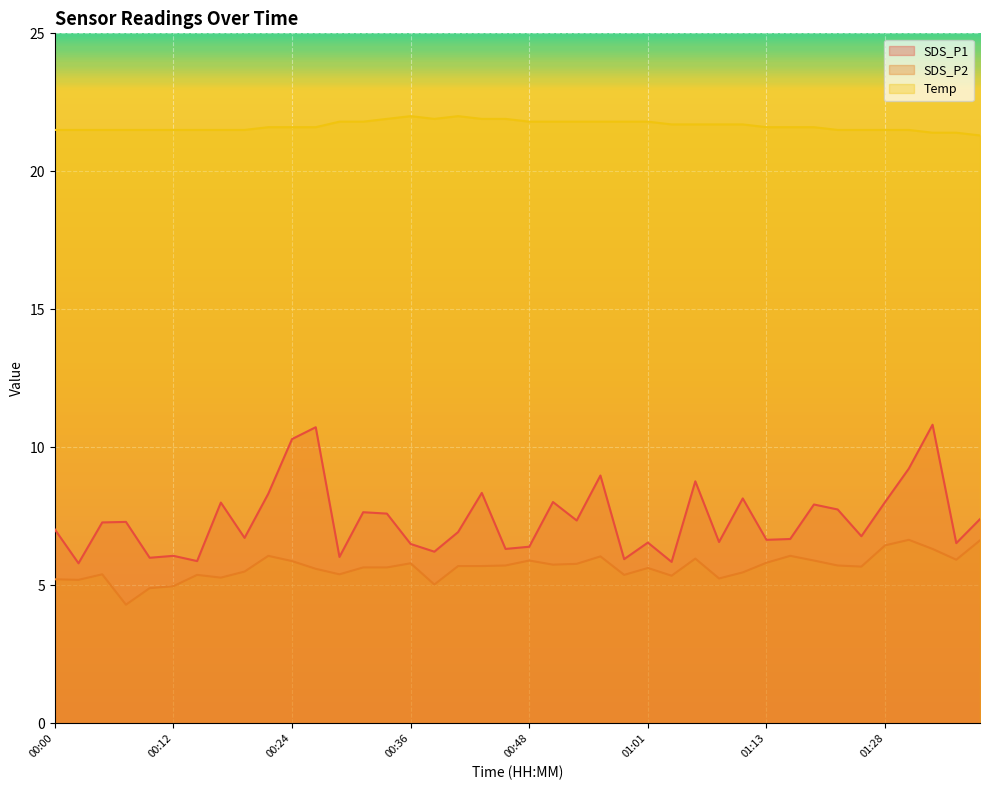

The SDS_P2 series shows 5.2 at 00:02. True or false?

True